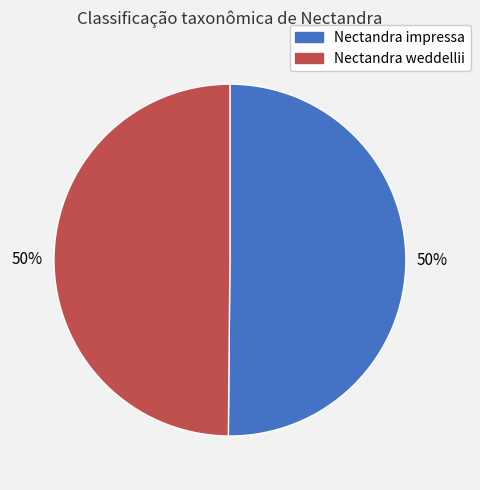

Is the sum of Nectandra impressa and Nectandra weddellii greater than half?

Yes